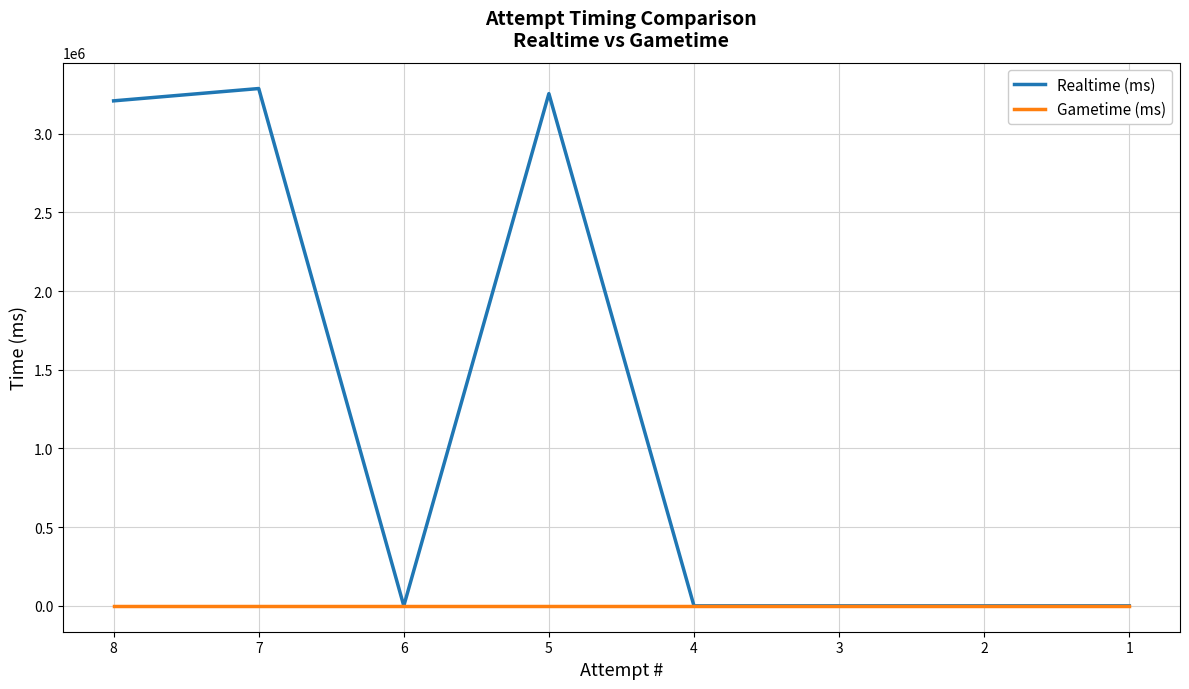

At which category is the sum across all series the highest?

7